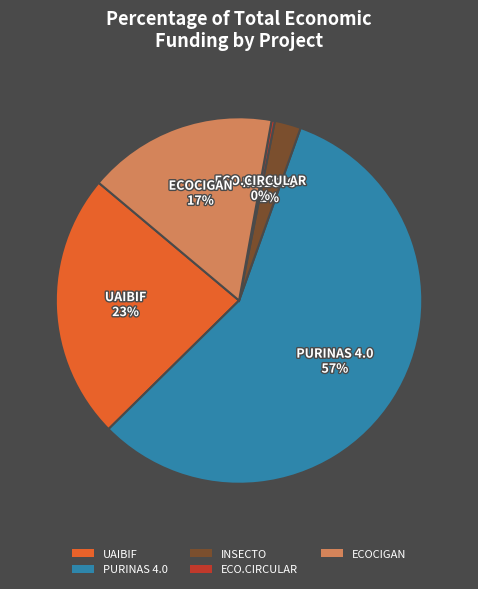

Does ECO.CIRCULAR account for over 50% of the chart?

No